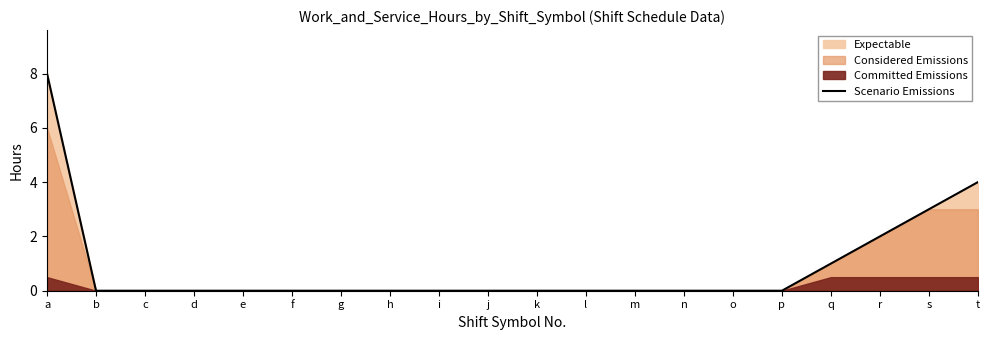

Which label corresponds to the largest value in the chart?

a